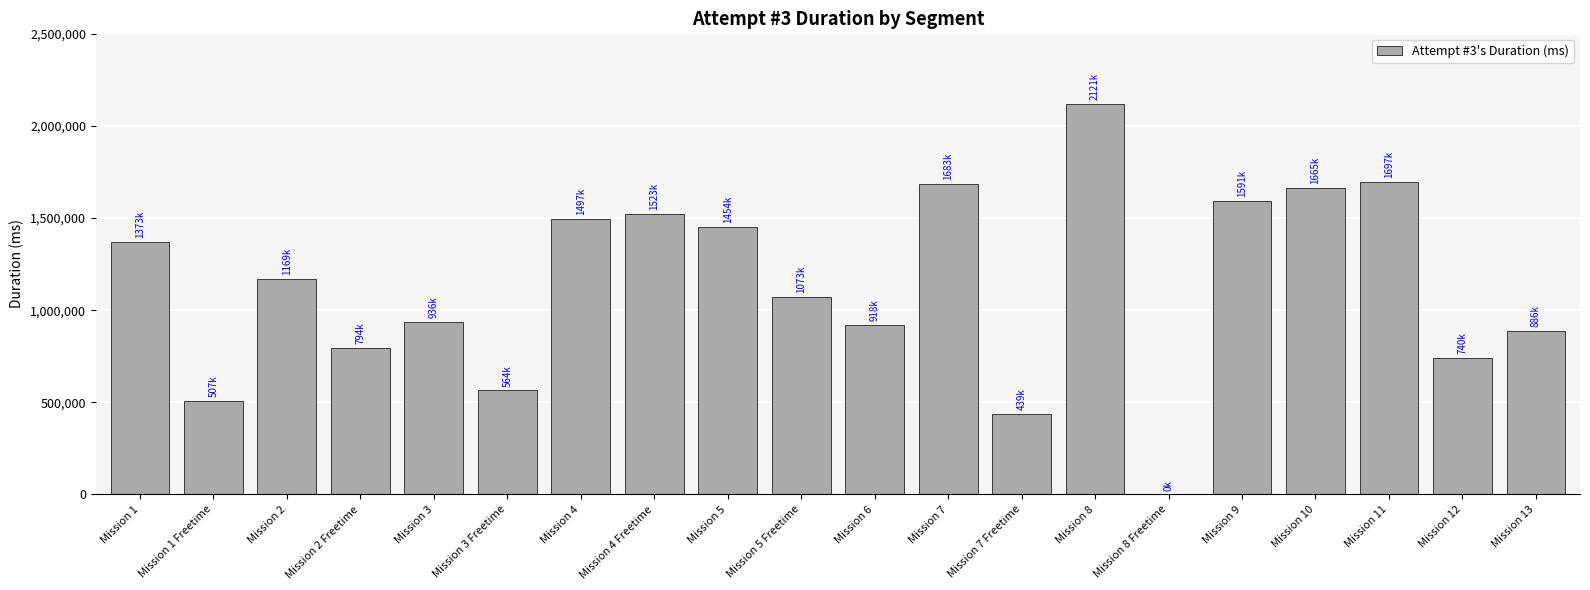

Is it true that the value at Mission 8 Freetime is 0?

True